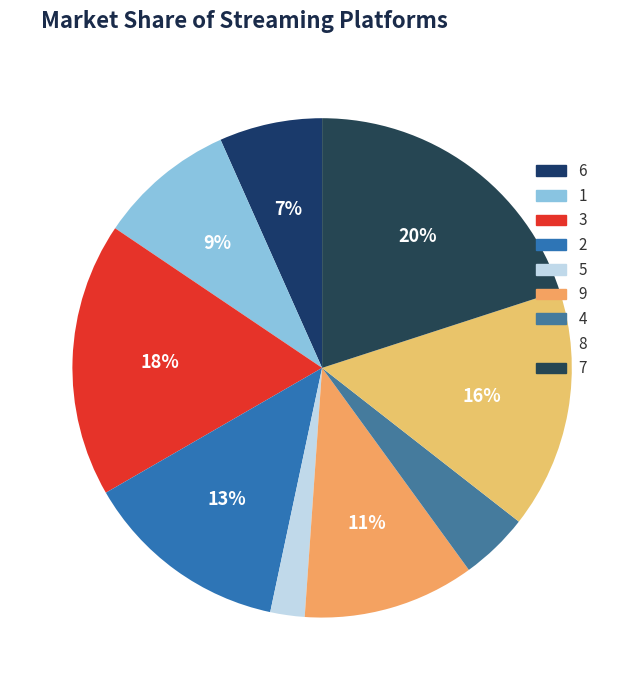

How many segments does this pie chart have?

9